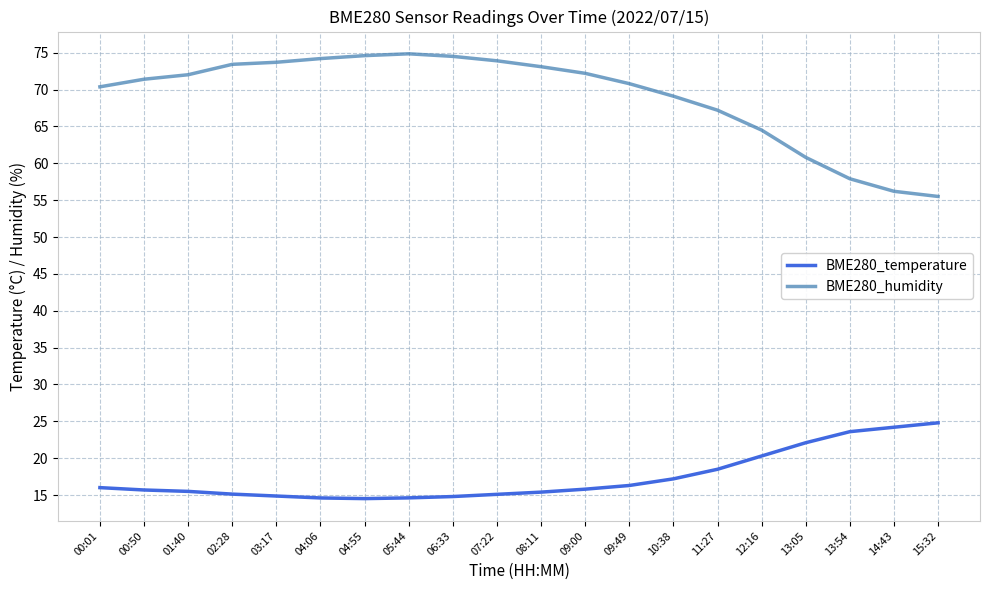

Which series has the widest spread of values?

BME280_humidity